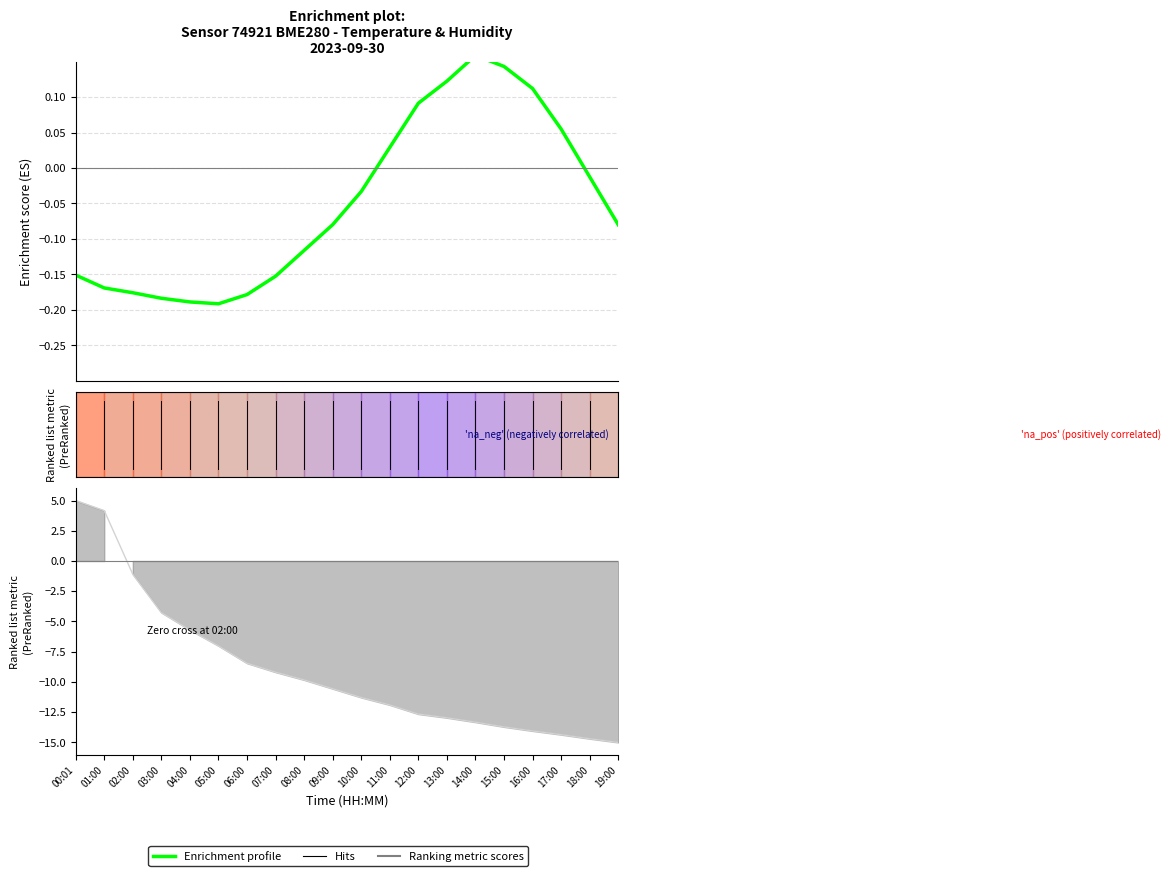

How many interior local valleys (lower than both neighbors) does the data have?

1